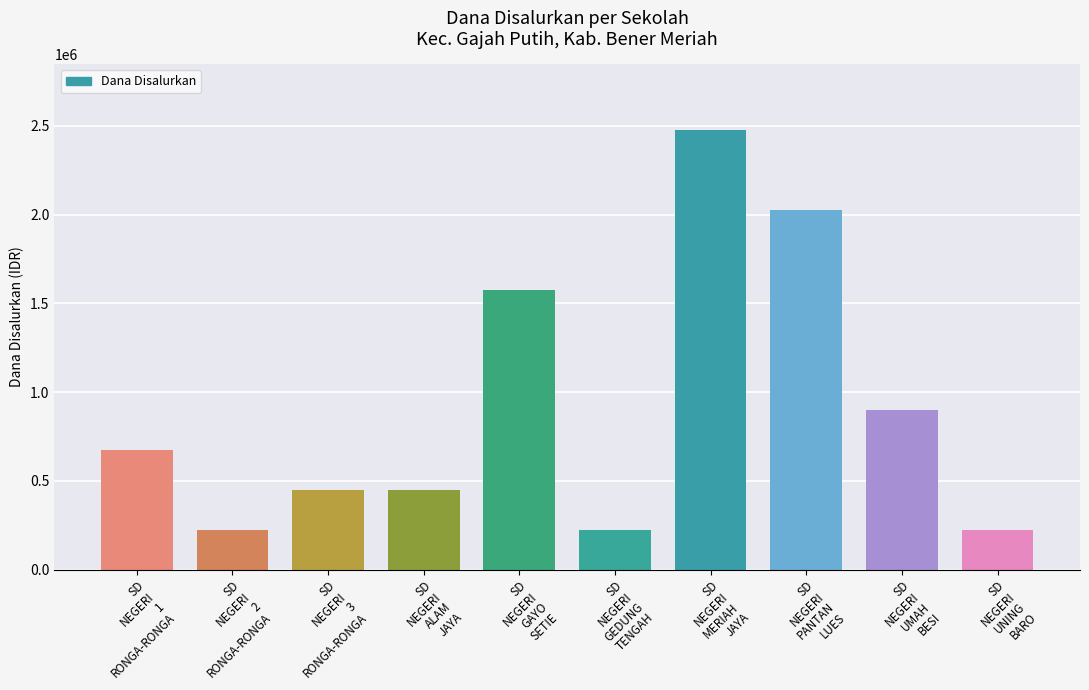

Read the value at SD
NEGERI
3
RONGA-RONGA.

450000